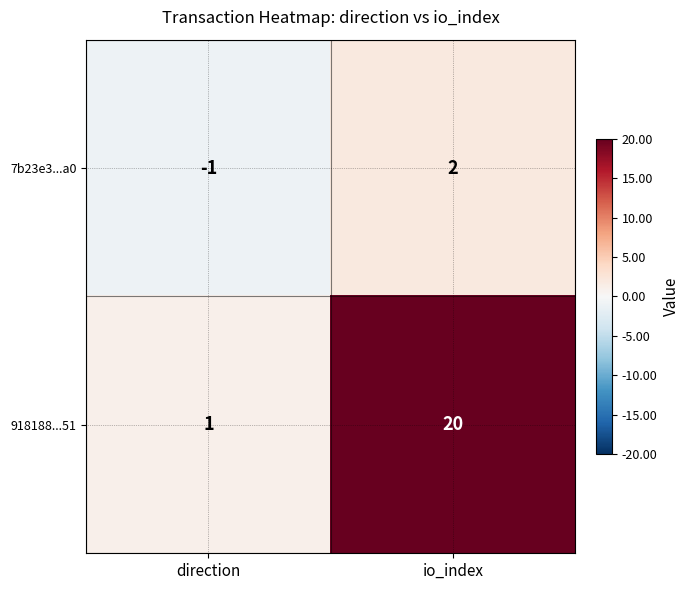

Is the value of 7b23e3...a0 at direction greater than the value of 918188...51 at io_index?

No